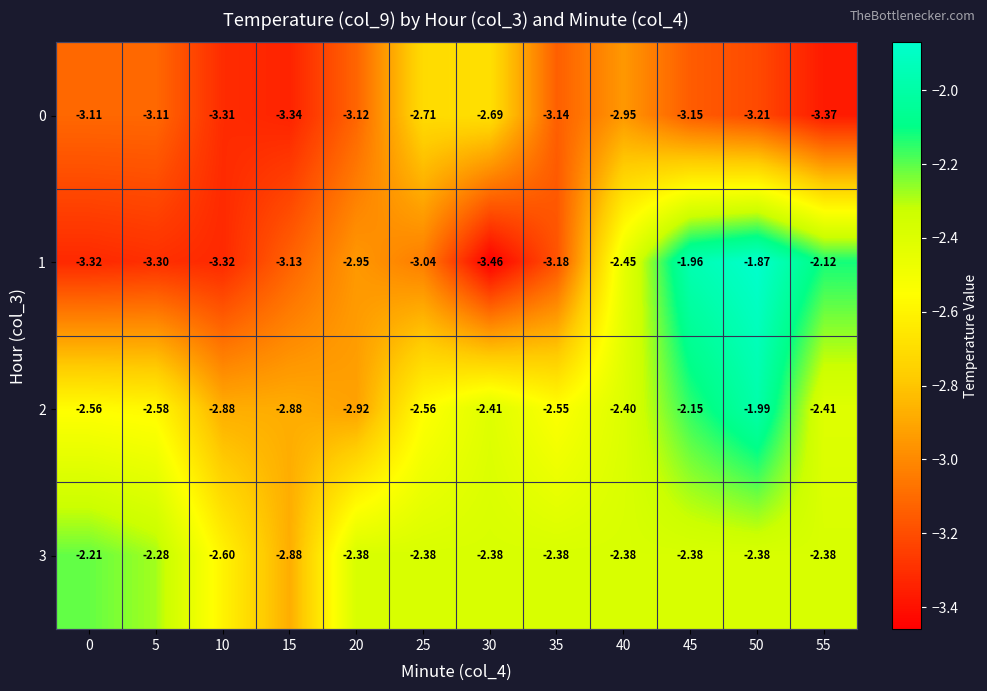

Is the value of 2 at 15 greater than the value of 0 at 15?

Yes